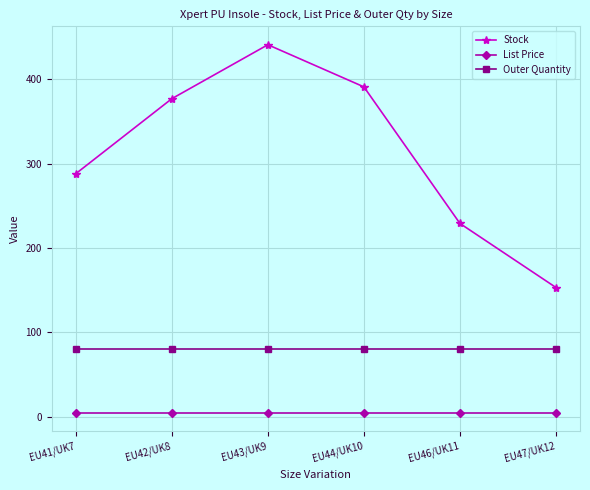

At which label is Stock closest to 297?

EU41/UK7